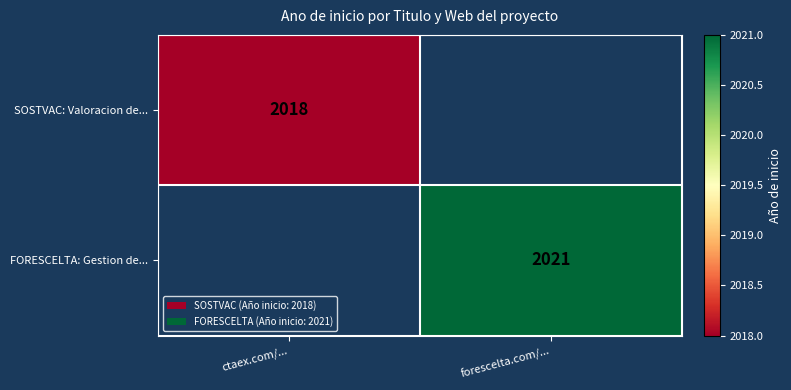

The value of FORESCELTA: Gestion de... at forescelta.com/... is 2021. True or false?

True